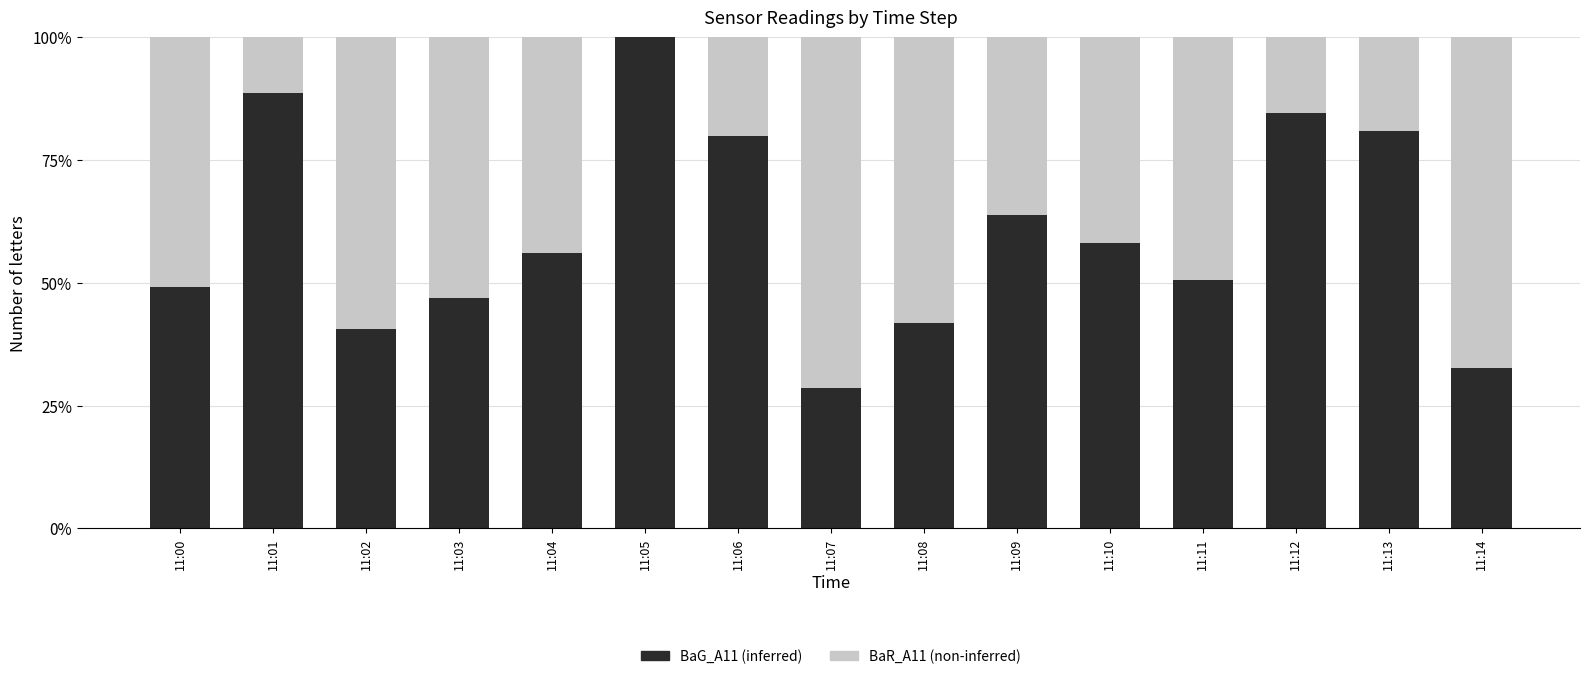

The value of BaR_A11 at 11:00 is 0.5. True or false?

True